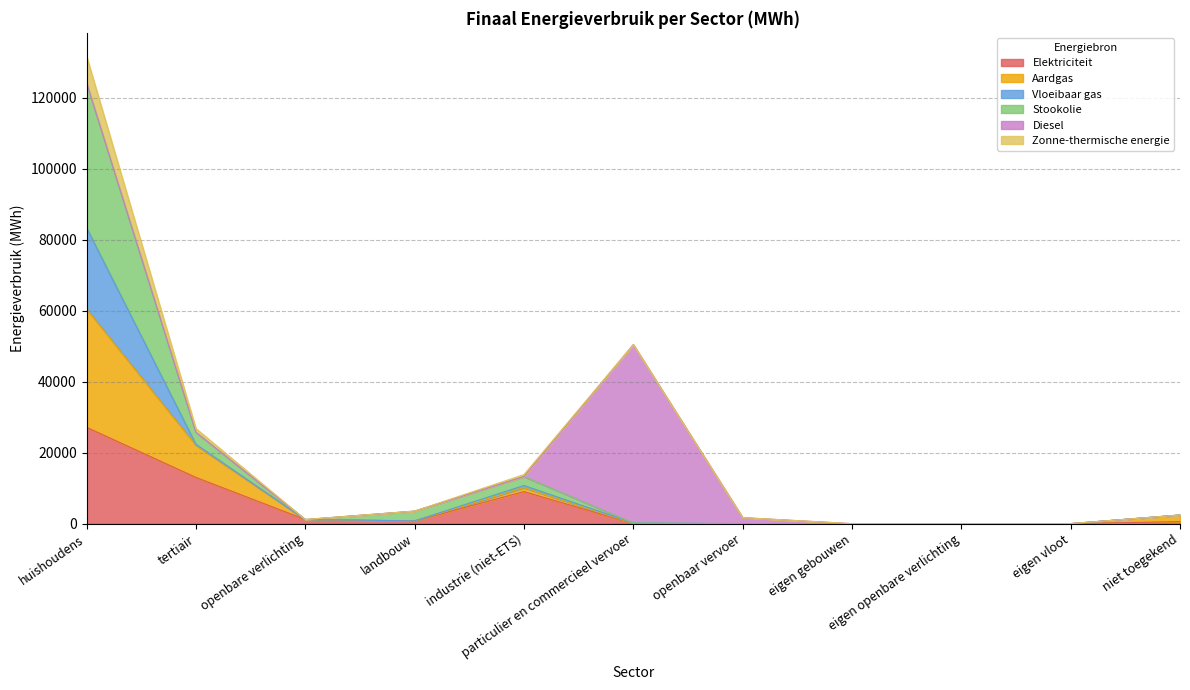

What is the highest value of the Elektriciteit series?

27141.7